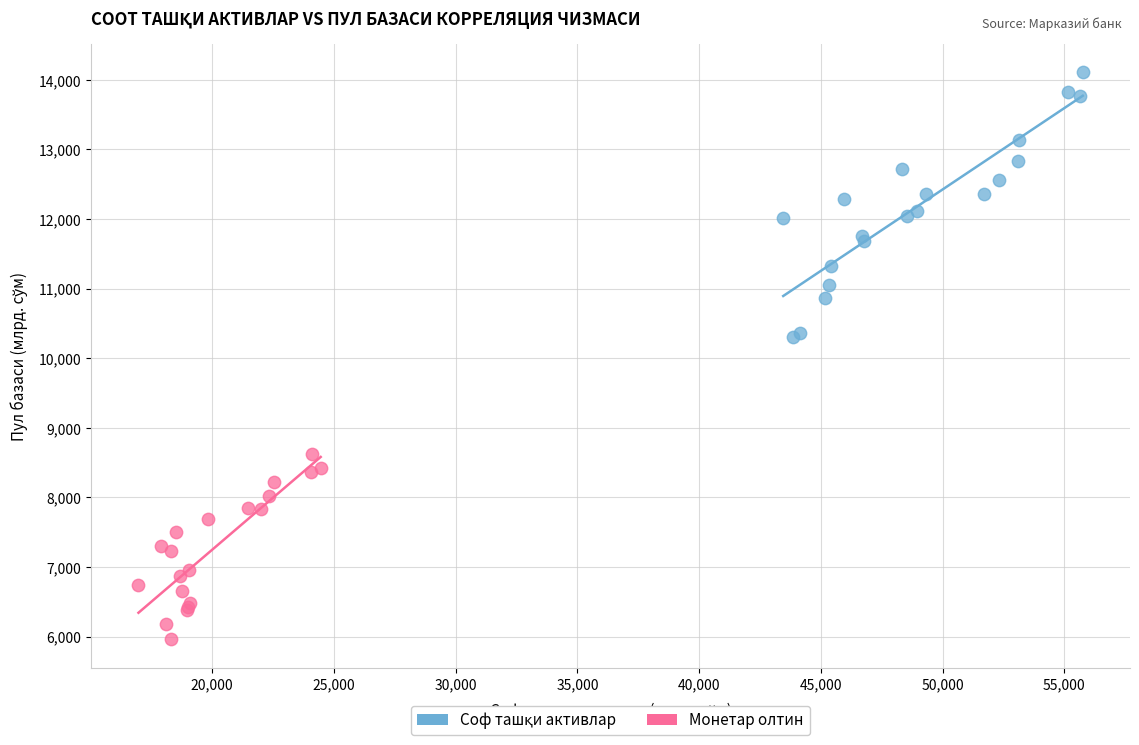

Which series contains the lowest Y value?

Монетар олтин